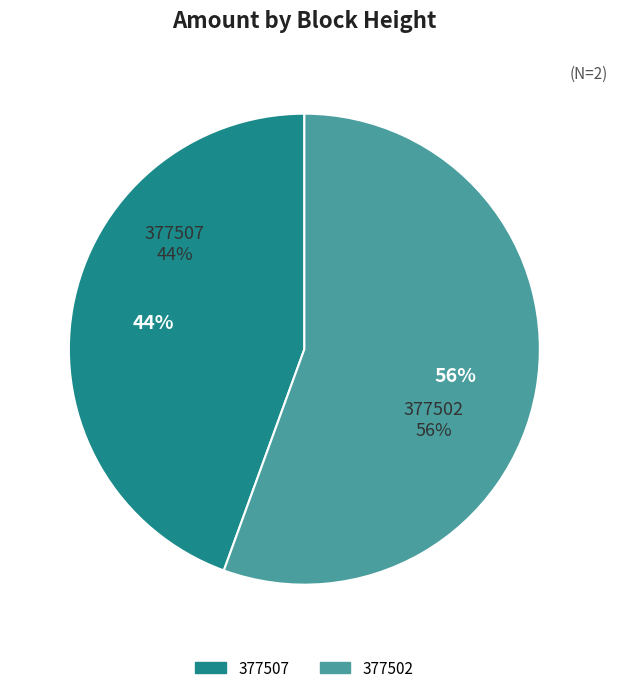

Which has a higher value, 377507 or 377502?

377502